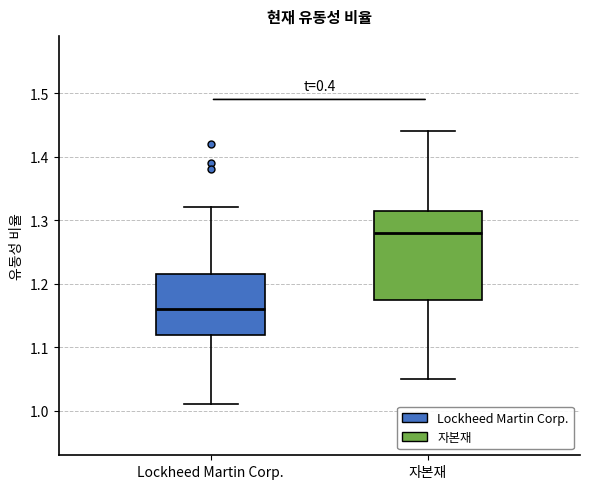

Reading left to right, read every box against the y-axis: the position of its median line, the range the box covers, and the ends of its whiskers. The values are not printed on the chart, so give them approximately, as read against the axis.

Lockheed Martin Corp.: median 1.16, box 1.12 to 1.22, whiskers 1.01 to 1.32
자본재: median 1.28, box 1.18 to 1.32, whiskers 1.05 to 1.44